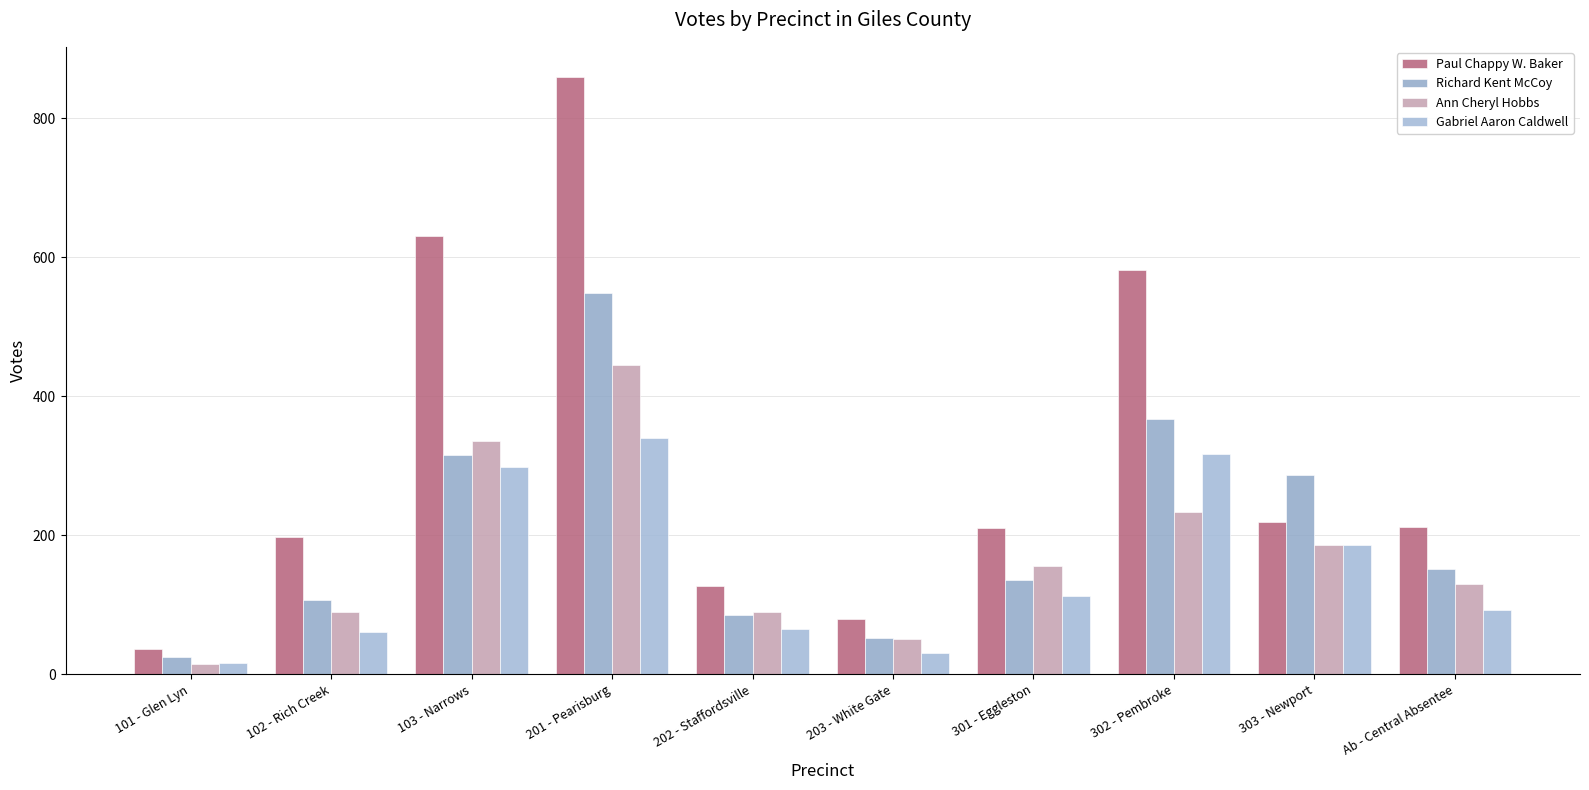

How many bars are there in each group?

4